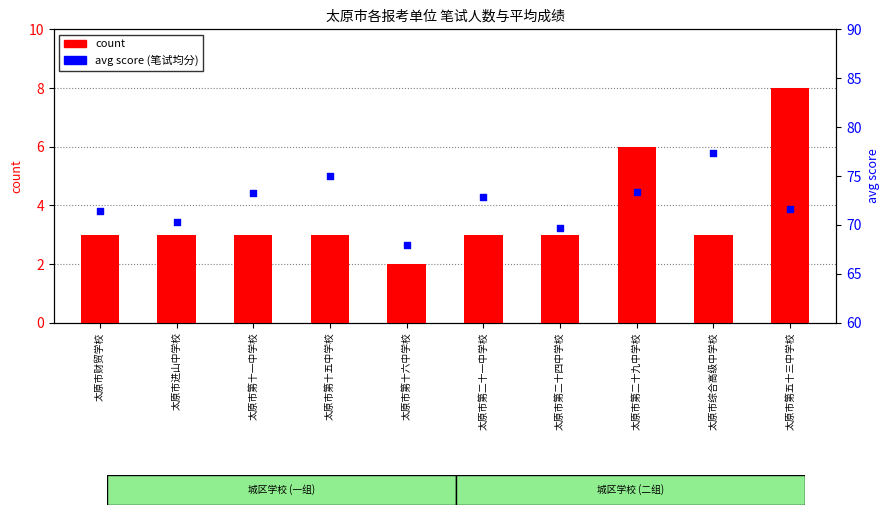

Which series has the largest Y range (max minus min)?

avg score (笔试均分)